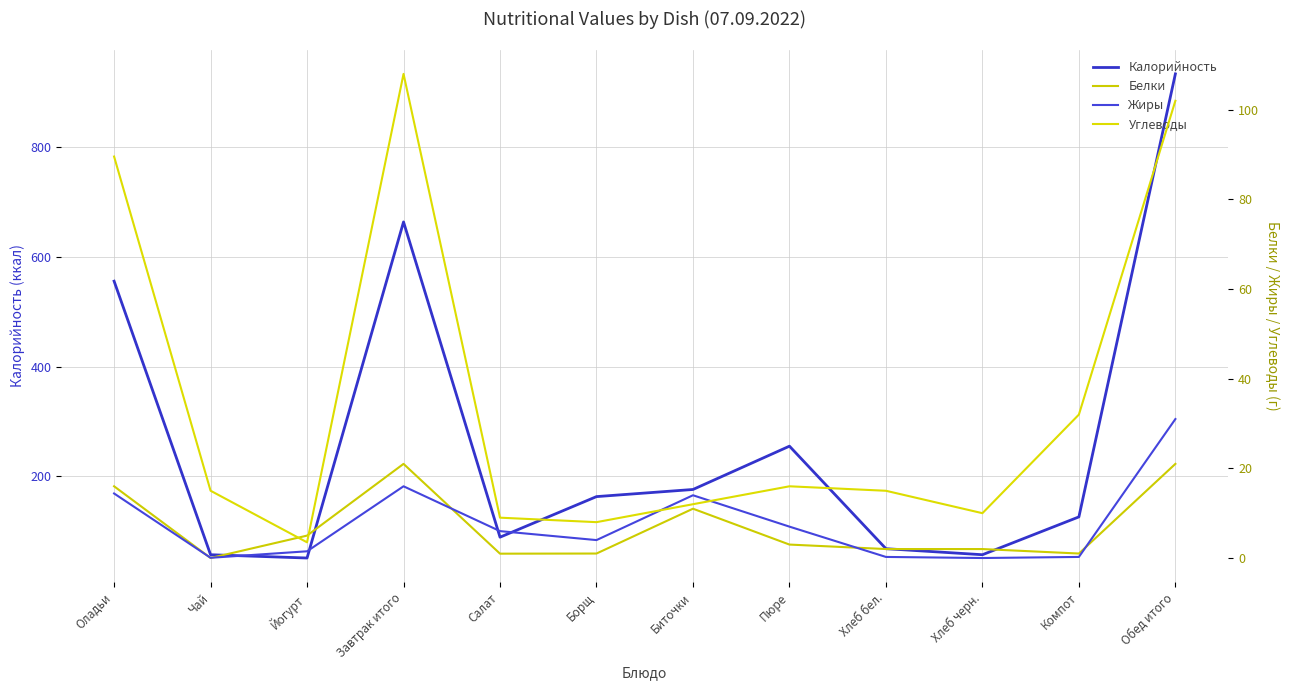

Where is the first local maximum for Белки?

Завтрак итого